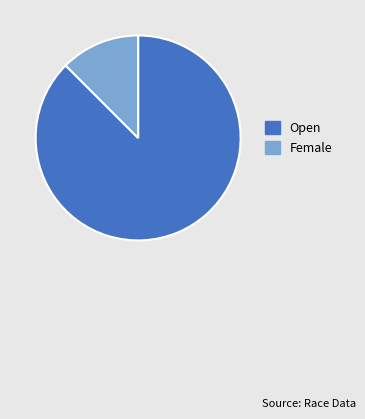

Is it true that Female is 1% of the pie?

False